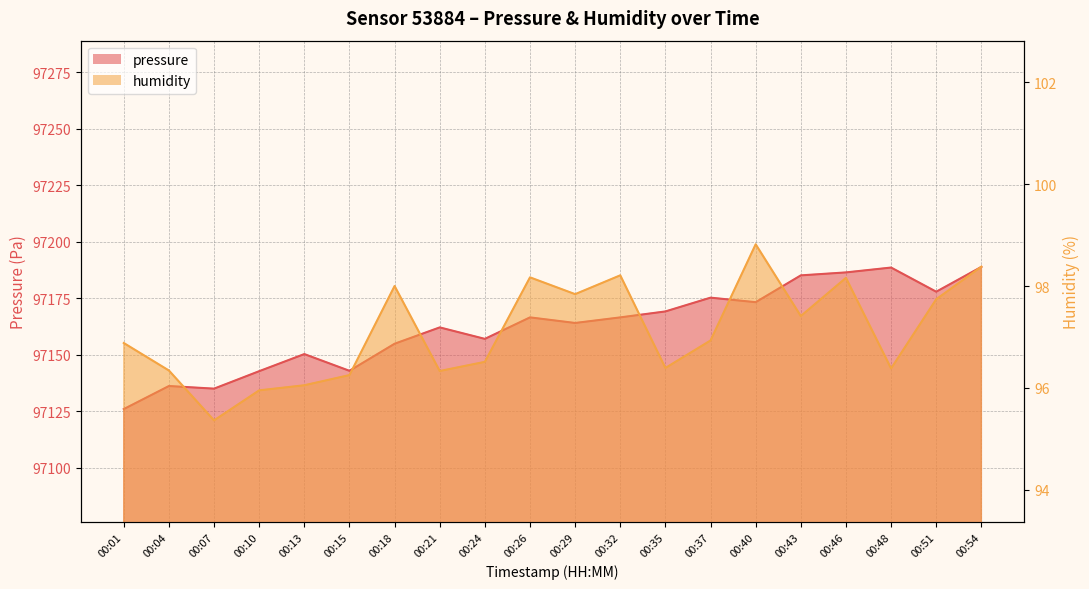

Reading right to left, extract all data points from this chart.

pressure: 97188.9	97177.9	97188.6	97186.4	97185.1	97173.3	97175.3	97169.2	97166.6	97164.1	97166.6	97157.1	97162.1	97154.9	97142.9	97150.3	97142.8	97135.1	97136.2	97126.0
humidity: 98.4	97.7	96.4	98.2	97.4	98.8	96.9	96.4	98.2	97.8	98.2	96.5	96.3	98.0	96.2	96.0	96.0	95.4	96.3	96.9